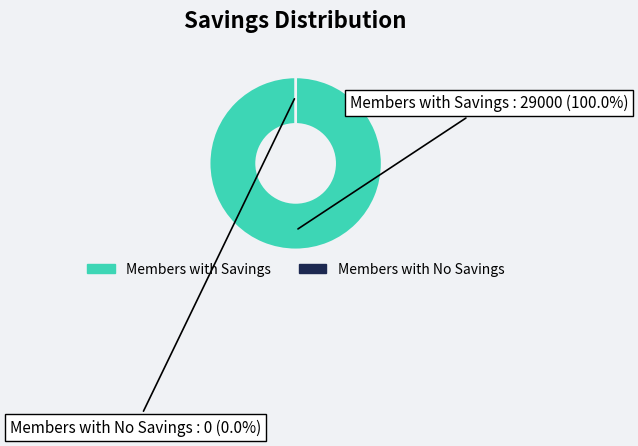

Is there a majority slice in this chart?

No